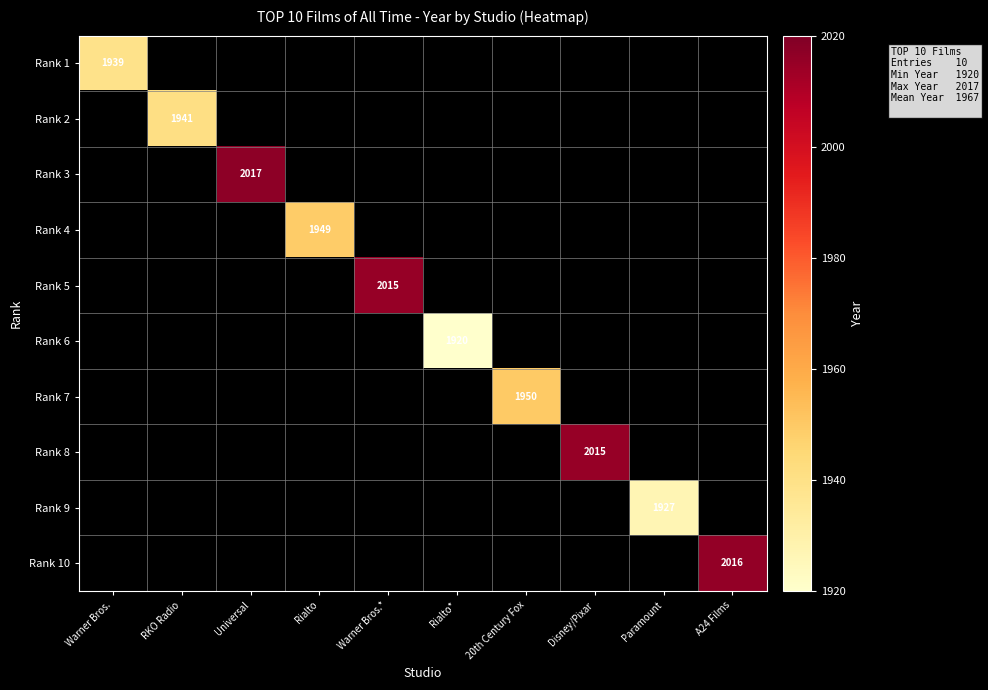

Which category has the lowest value in the Rank 1 series?

Warner Bros.